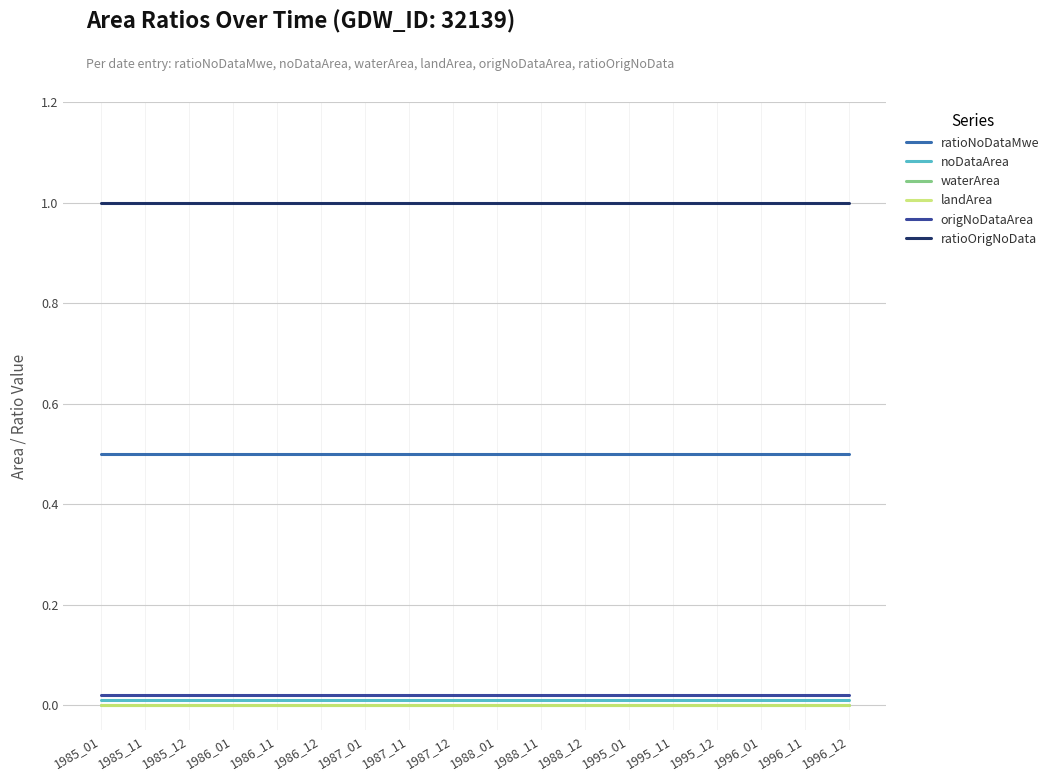

Is this an area chart (filled region under the line)?

No